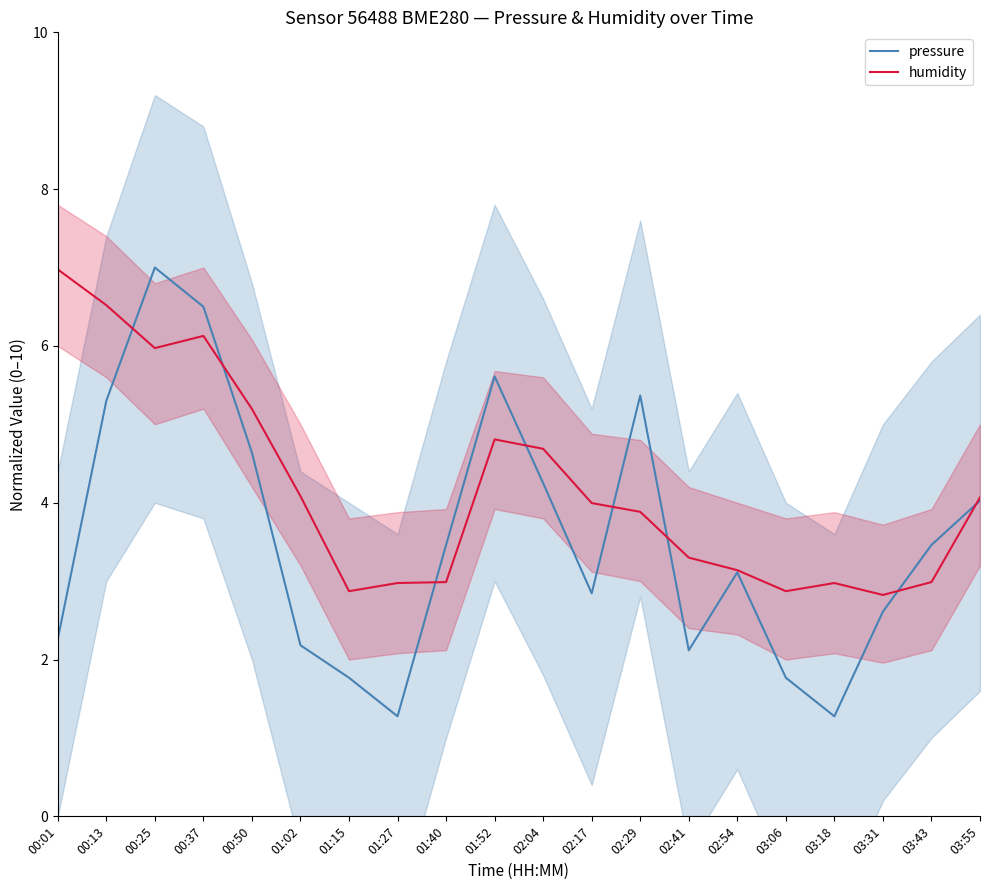

What are all the series names shown in the legend?

pressure, humidity